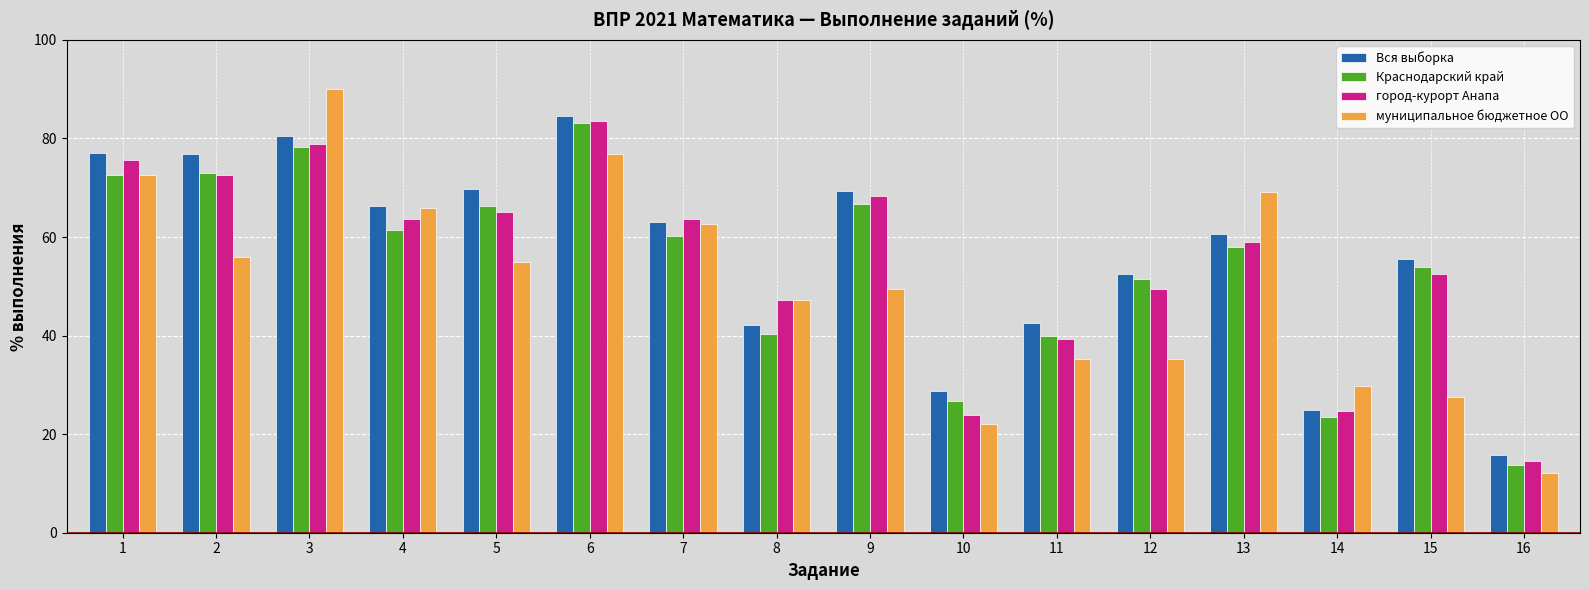

How many groups of bars are there?

16